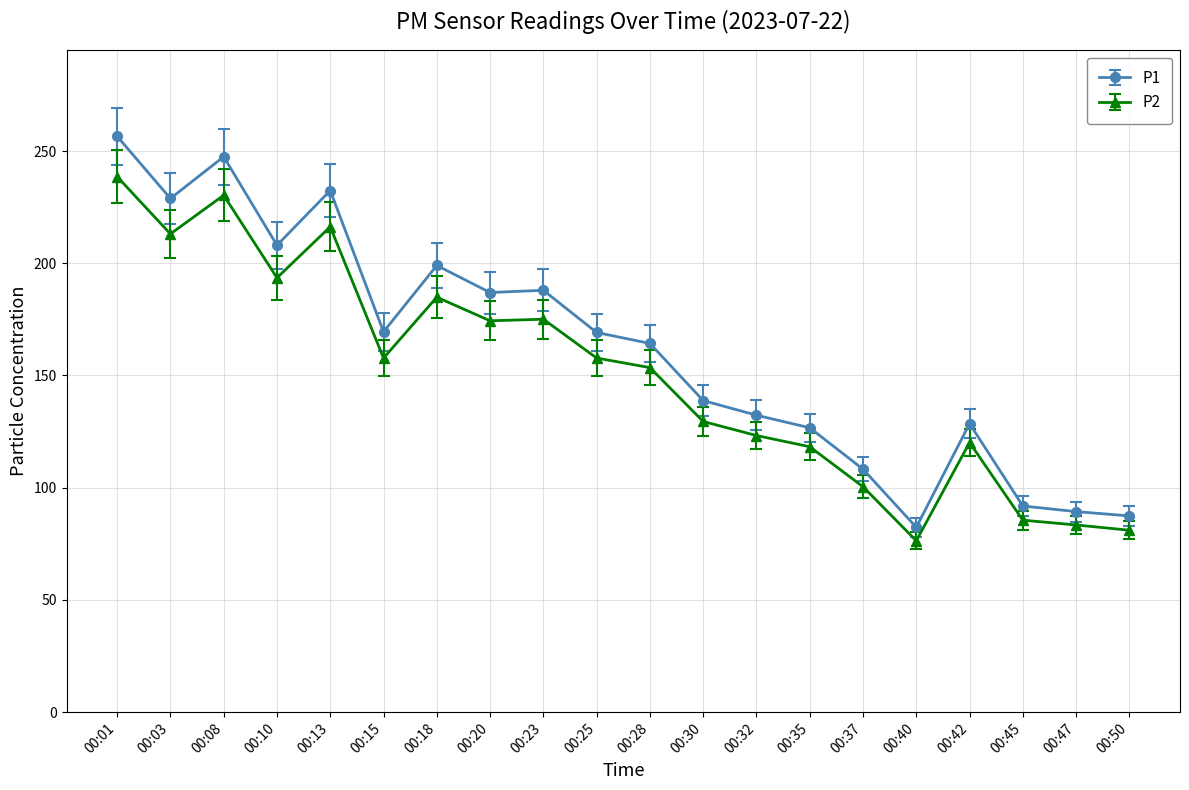

Which series has the largest total across all categories?

P1